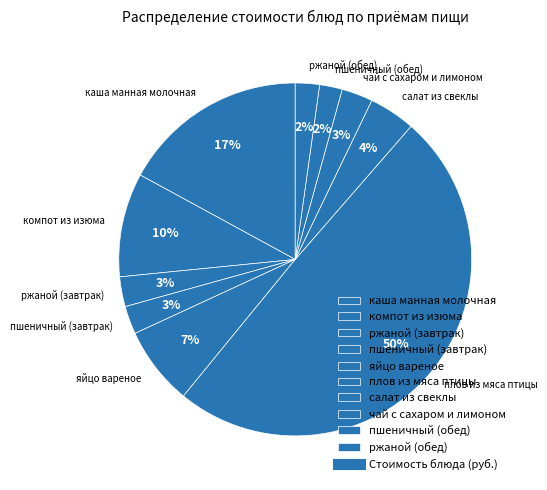

Is the sum of яйцо вареное and ржаной (обед) greater than half?

No